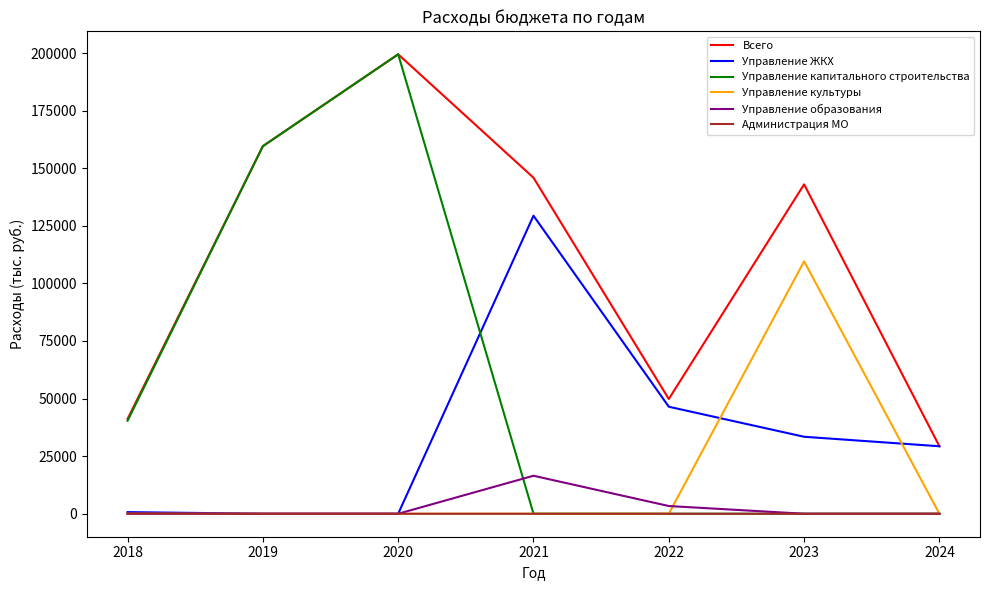

Which series has the widest spread of values?

Управление капитального строительства